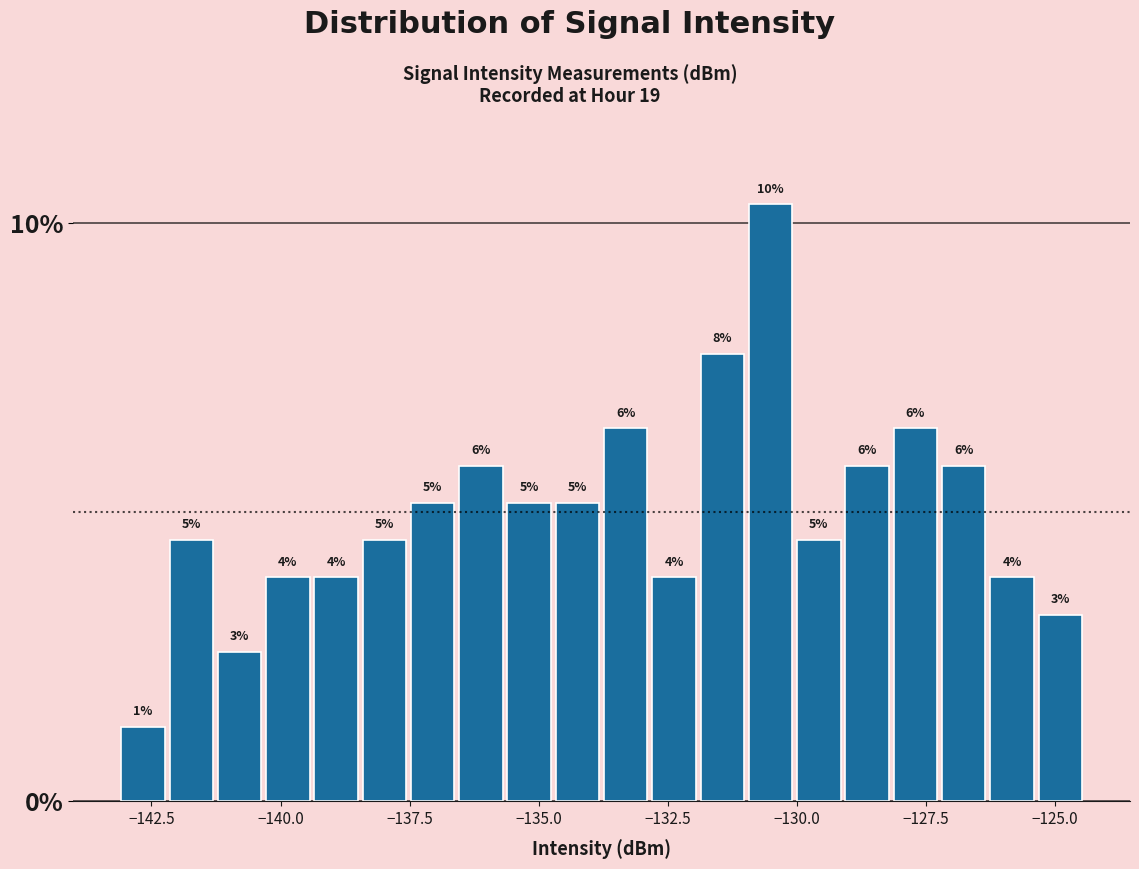

Read against the x-axis, roughly where is the centre of the tallest bar?

-130.5